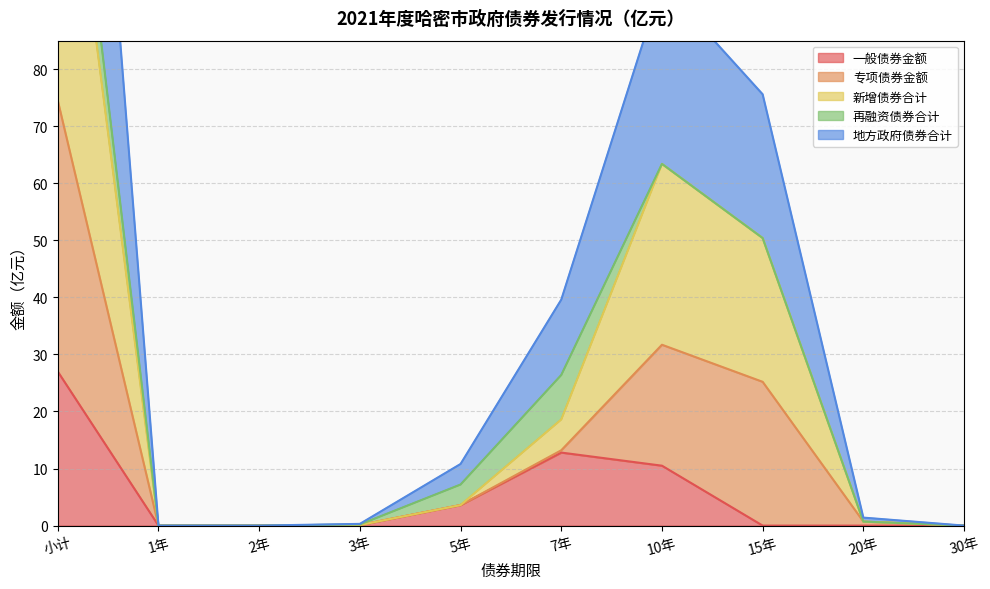

True or false: 新增债券合计 and 专项债券金额 intersect in this chart.

False